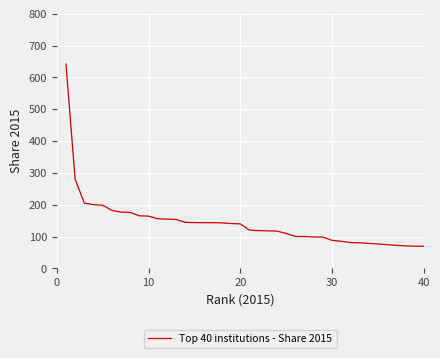

What is the difference between the maximum and minimum values?

572.3